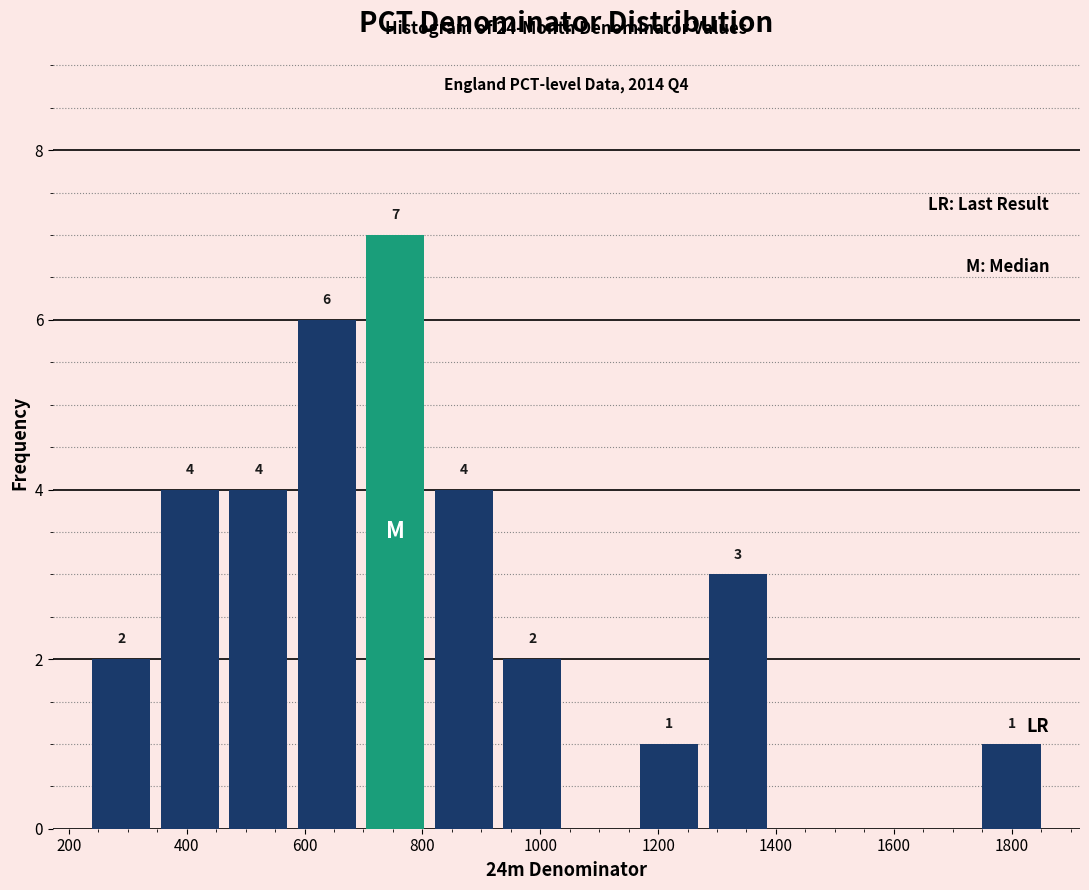

Which range on the x-axis has the tallest bar?

700 to 820